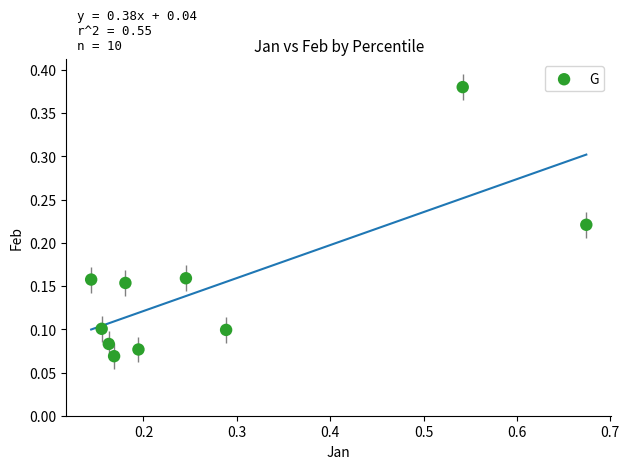

What is the range of Y values (max minus min)?

0.3